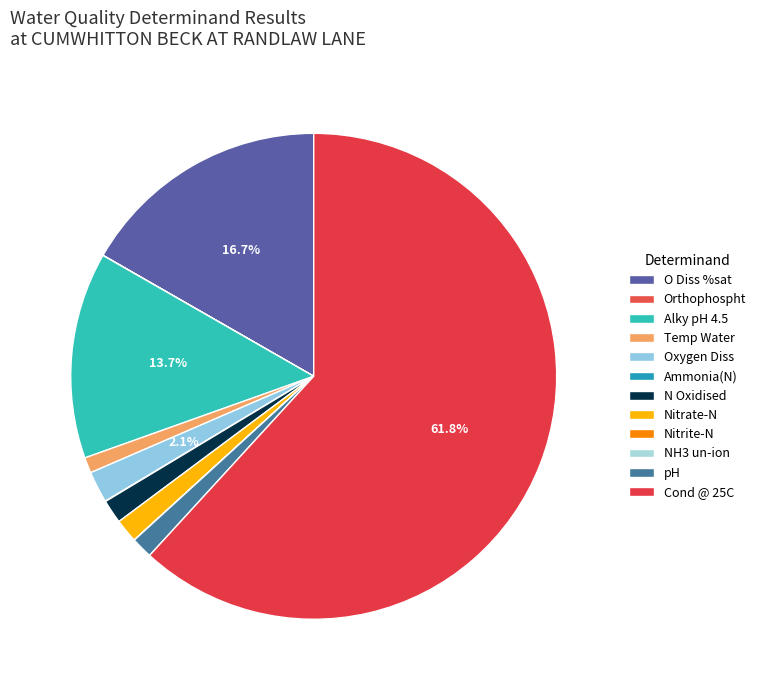

True or false: Ammonia(N) accounts for 0% of the total.

True